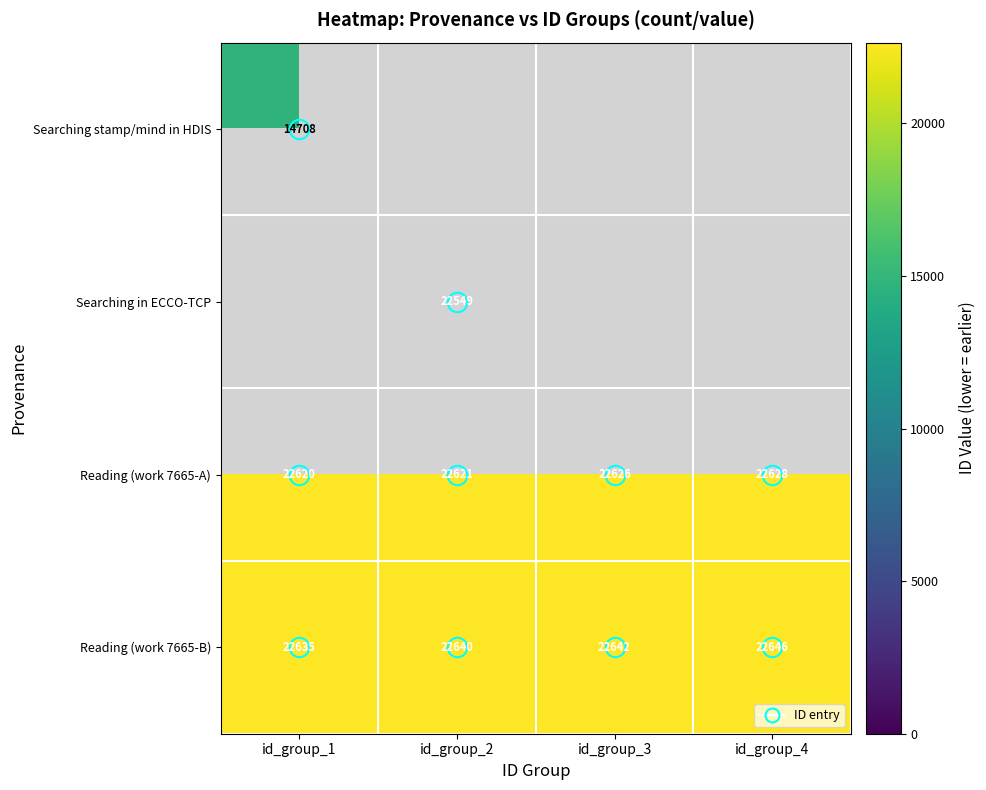

Rank the categories by Reading (work 7665-B) value from lowest to highest.

id_group_1, id_group_2, id_group_3, id_group_4